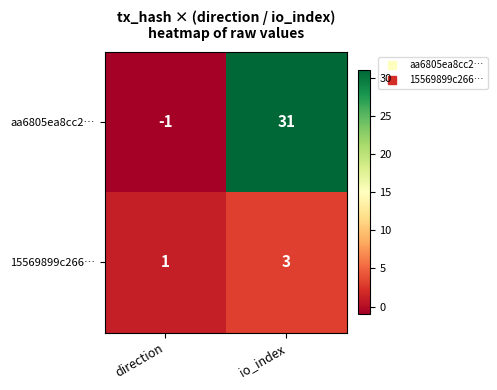

The aa6805ea8cc2… series shows 14 at io_index. True or false?

False